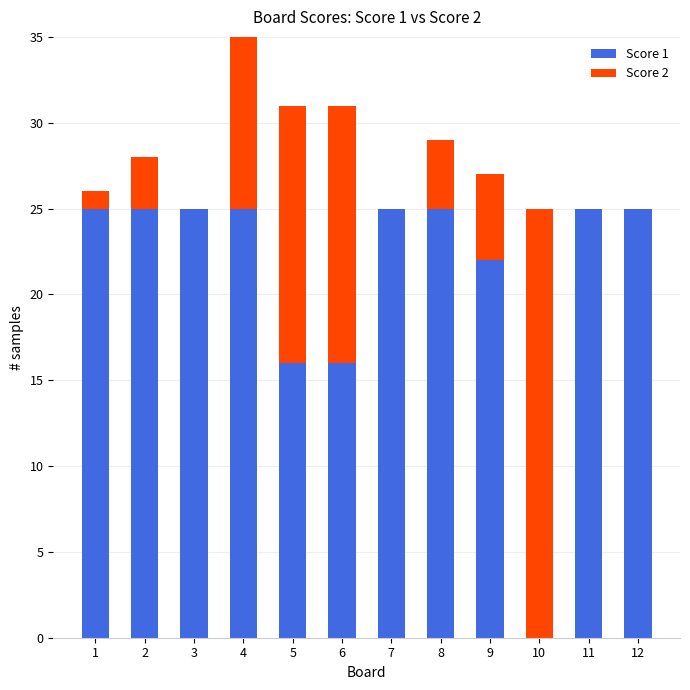

At which category is the sum across all series the highest?

4